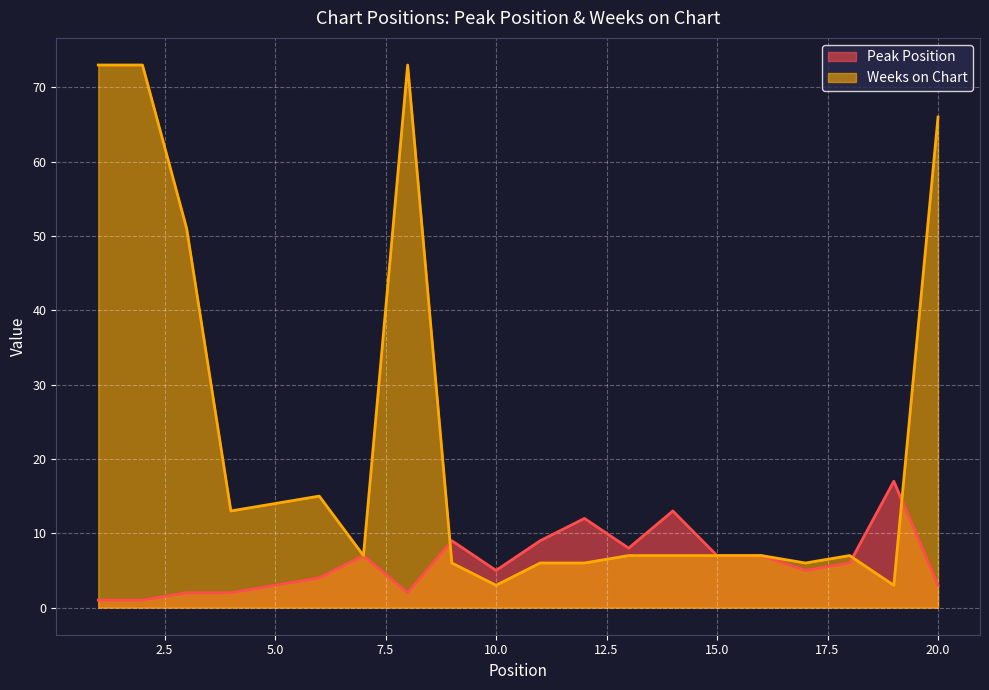

How many data points in Peak Position are above 6?

9